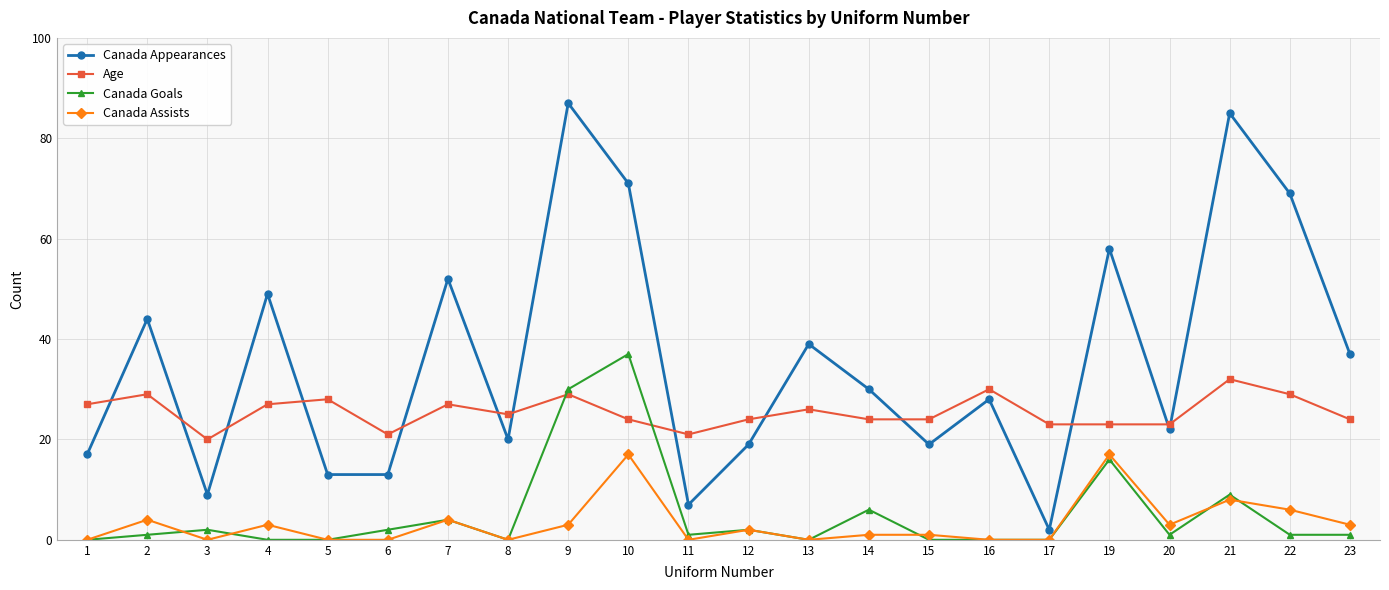

True or false: Canada Assists and Canada Appearances intersect in this chart.

False